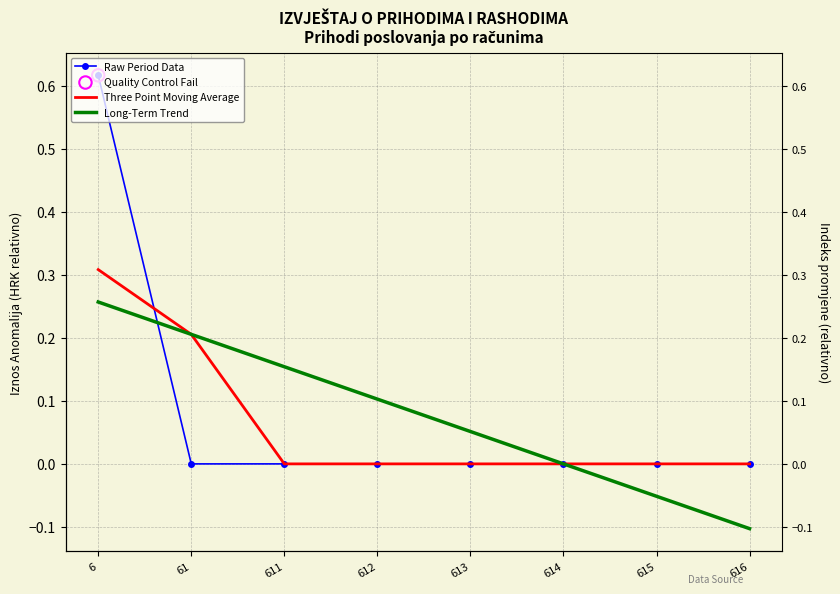

Is the value of Raw Period Data at 615 greater than the value of Long-Term Trend at 6?

No